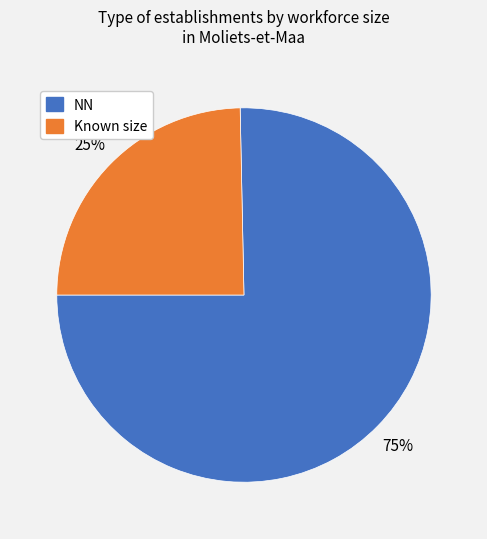

To the nearest percent, what is the average slice percentage?

50%